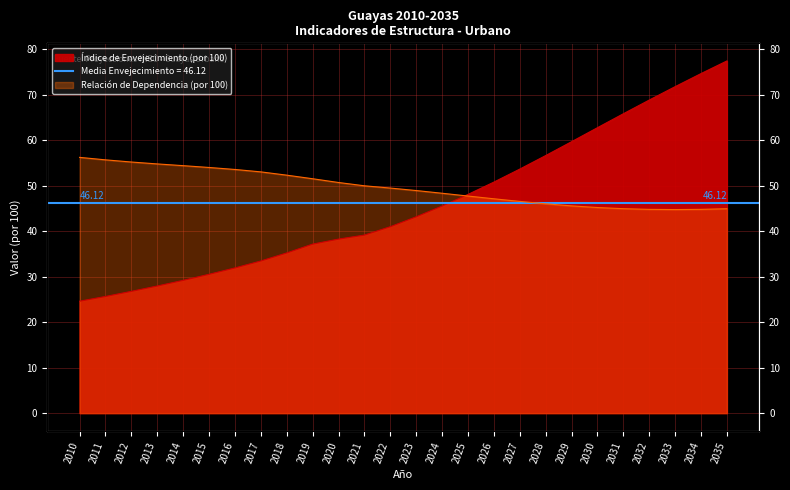

The Índice de Envejecimiento (por 100) series shows 59.7 at 2029. True or false?

True